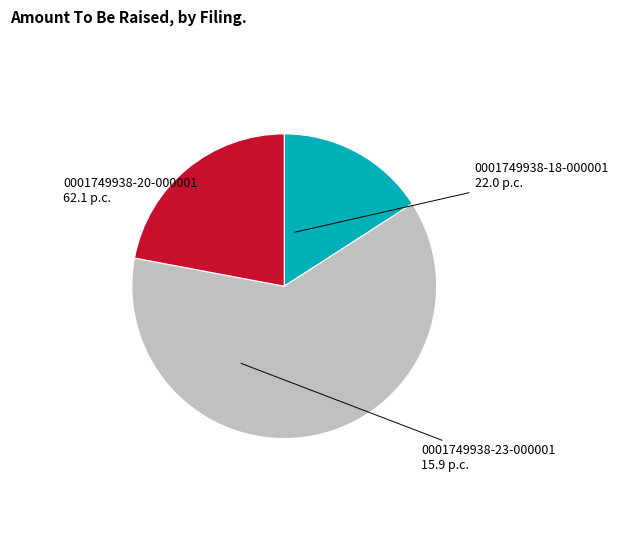

Is there a majority slice in this chart?

Yes